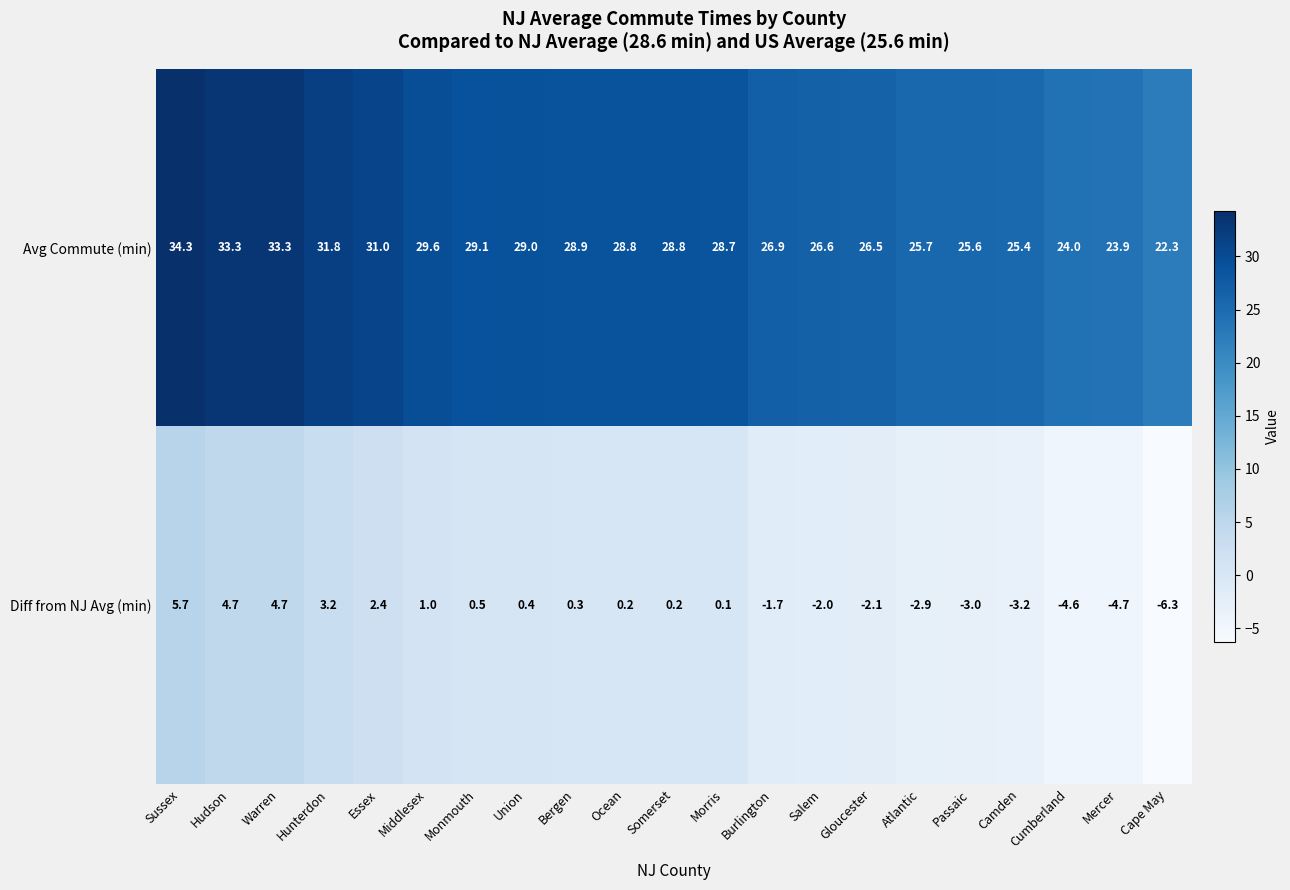

List the series in order of their overall mean, highest first.

Avg Commute (min), Diff from NJ Avg (min)